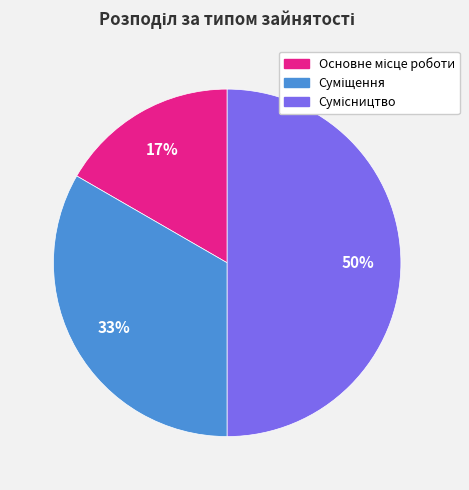

How many segments does this pie chart have?

3